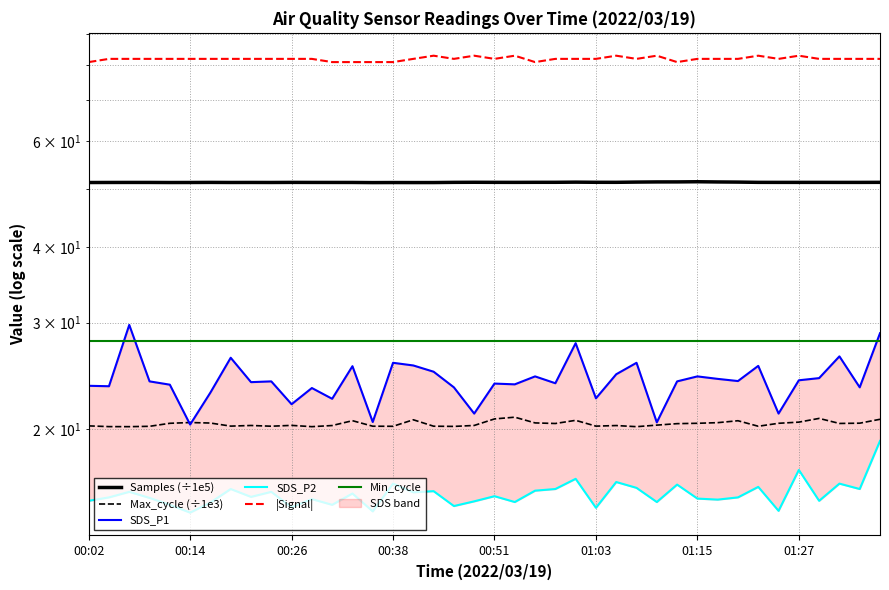

What is the average value of the SDS_P1 series?

24.1